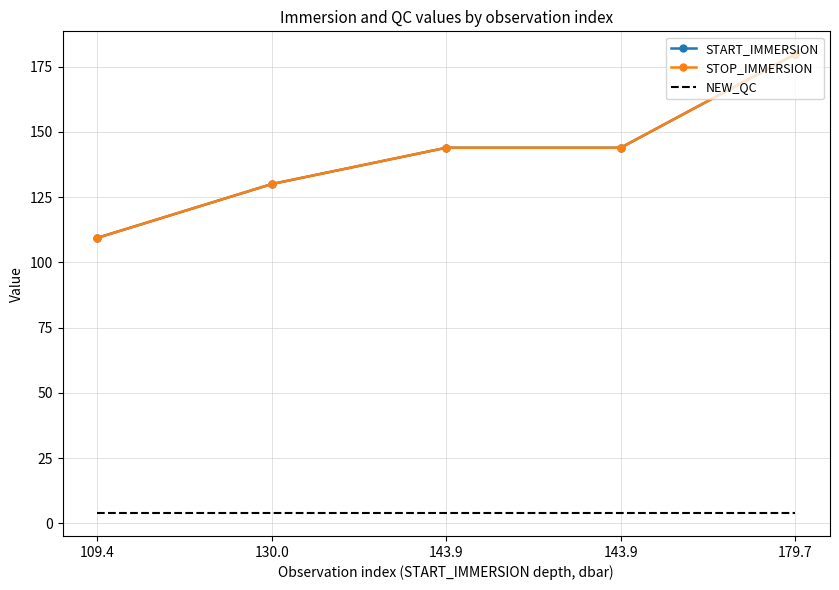

True or false: NEW_QC has a value of 5.5 at 109.4.

False